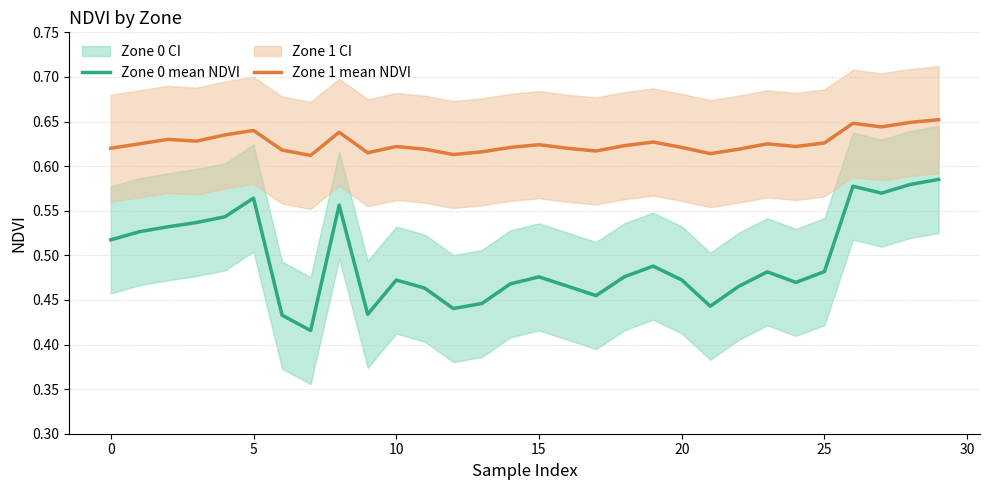

What is the minimum value shown in the chart?

0.4